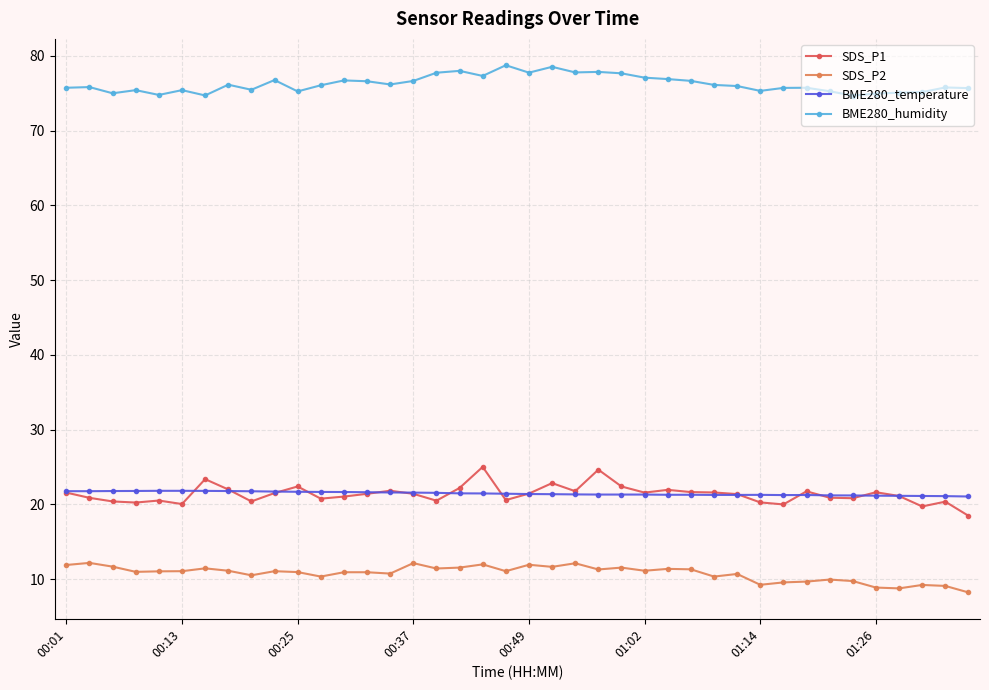

What is the value of the BME280_temperature point at the 36th from the left?

21.2